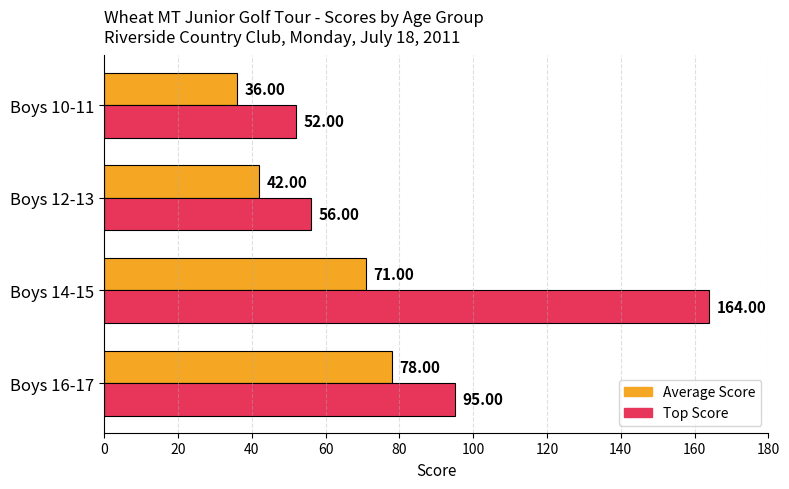

What is the total value across all series at Boys 16-17?

173